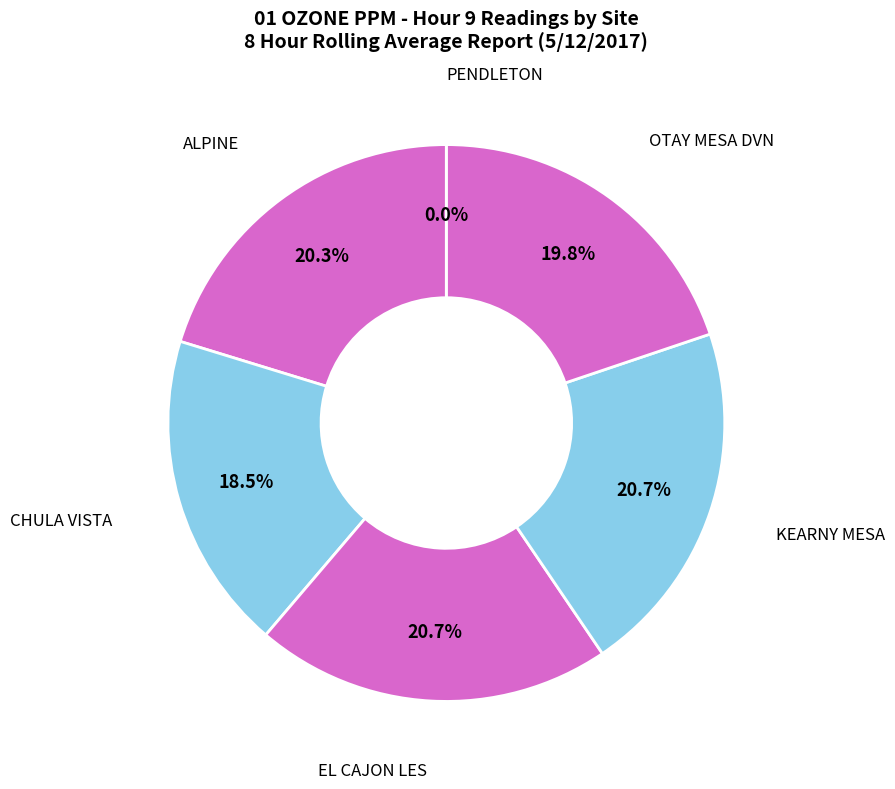

Does ALPINE account for over 50% of the chart?

No